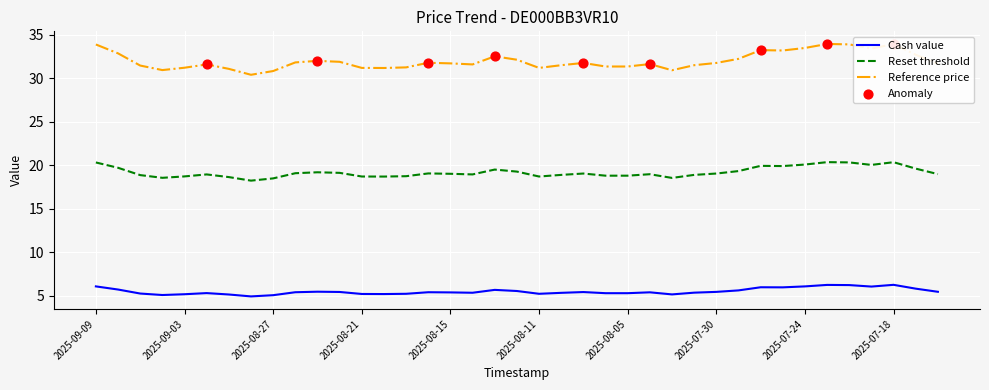

Which series has the widest spread of values?

Reference price